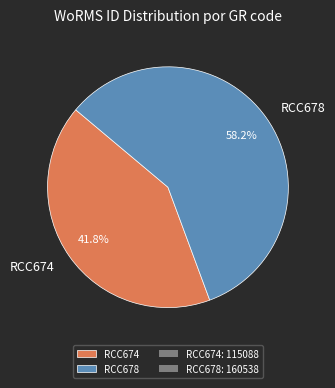

How many segments does this pie chart have?

2